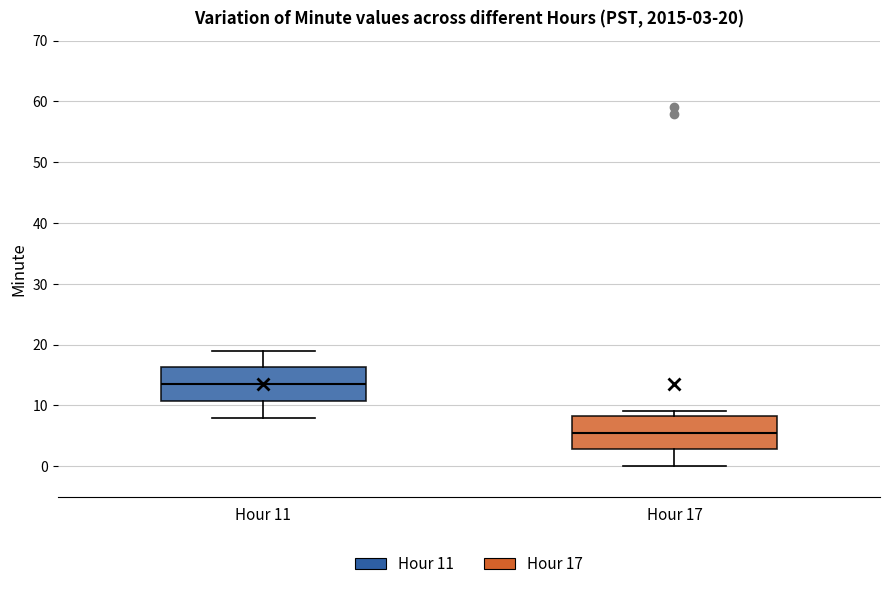

Which box's median line is the highest?

Hour 11